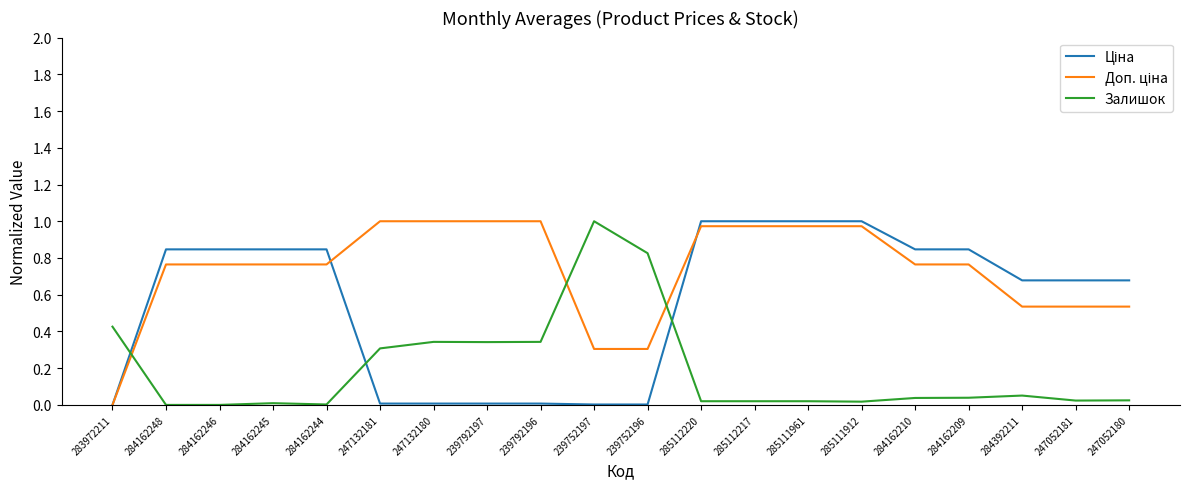

How many series are shown in this chart?

3